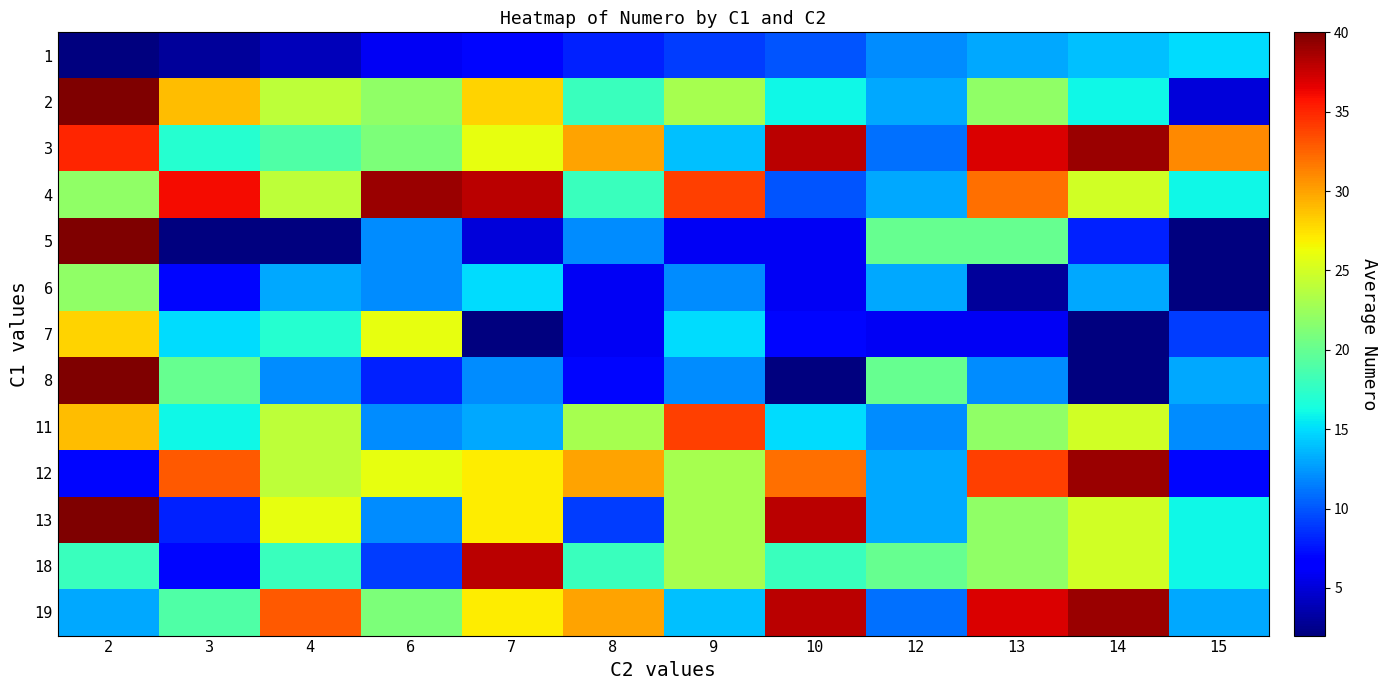

What is the total value across all series at 10?

236